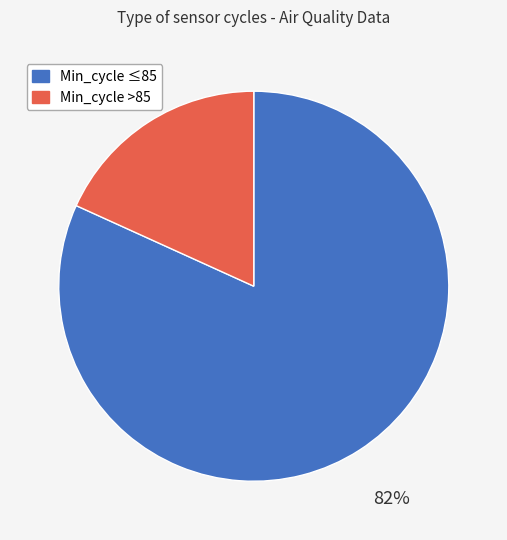

Is there a majority slice in this chart?

Yes